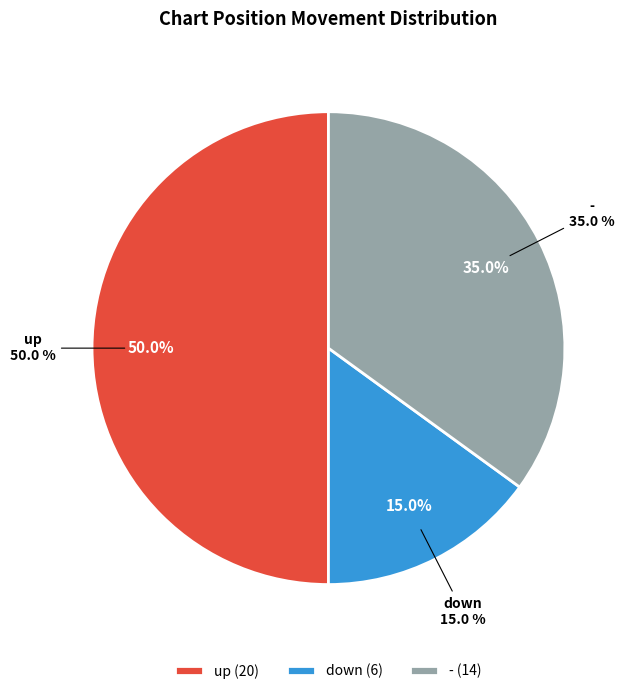

How many segments does this pie chart have?

3